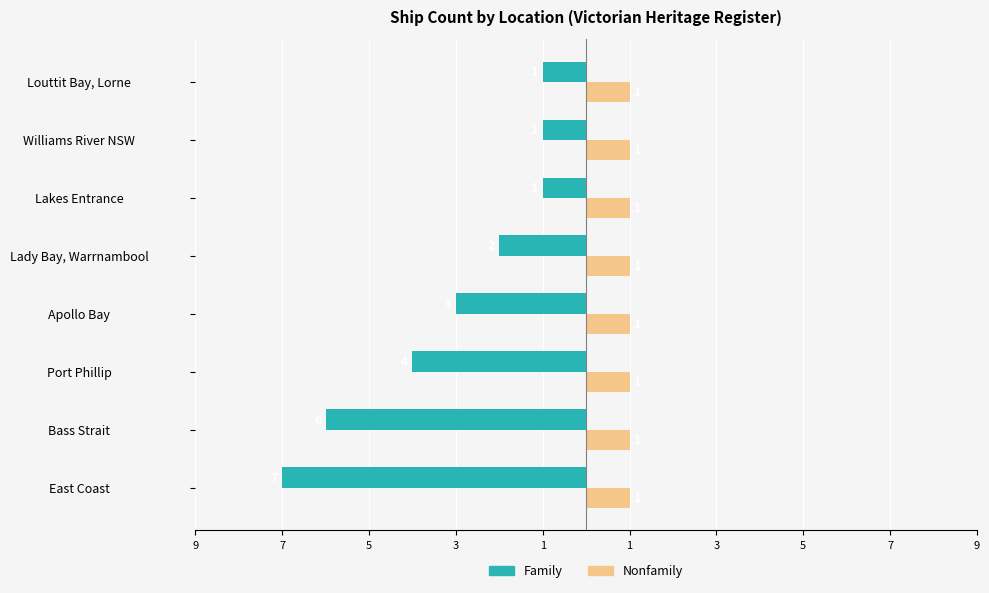

What is the smallest value displayed?

-7.0